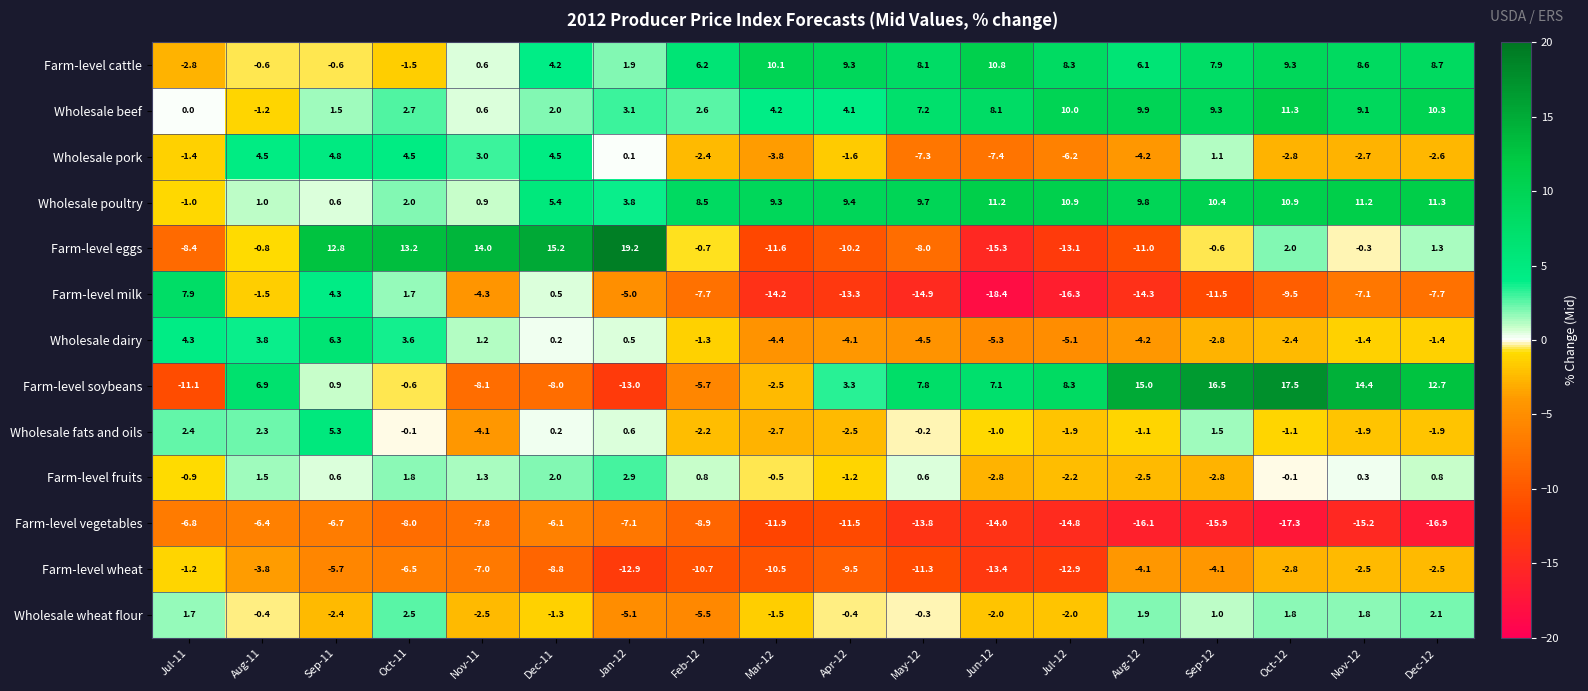

Which series has the largest range (max minus min)?

Farm-level eggs